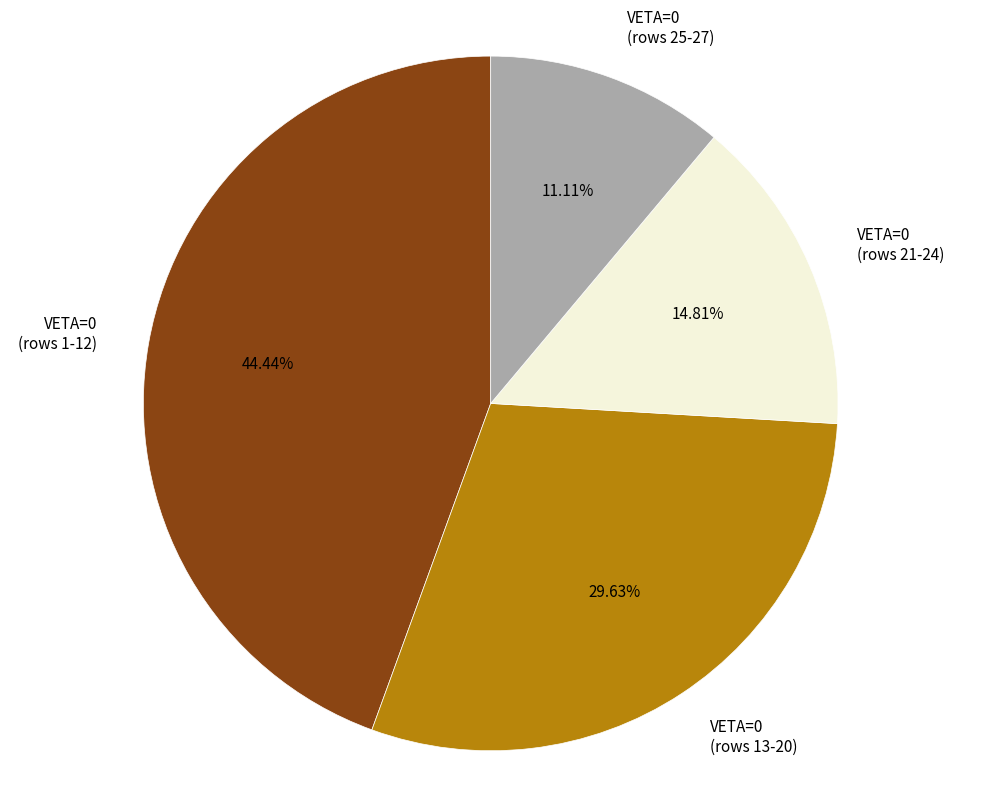

Rank the categories by value from highest to lowest.

VETA=0 (rows 1-12), VETA=0 (rows 13-20), VETA=0 (rows 21-24), VETA=0 (rows 25-27)